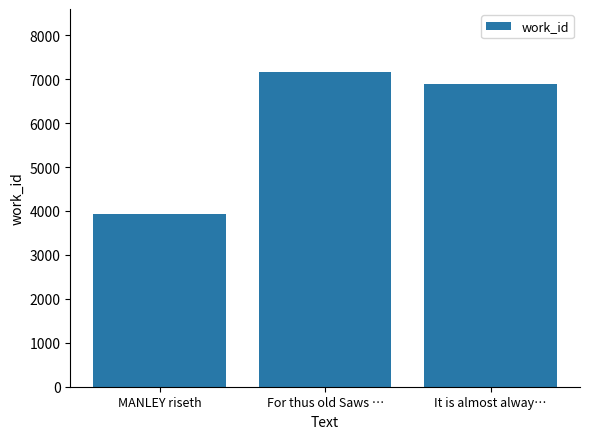

At which label is the value closest to 5543?

It is almost alway…